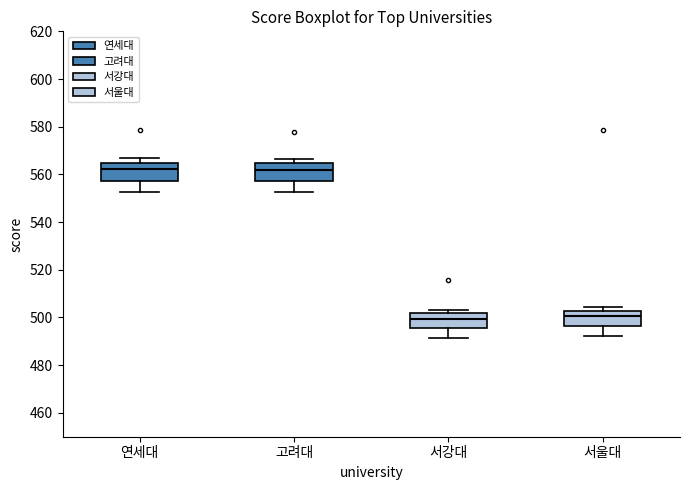

Reading left to right, transcribe this box plot: for each box, give where its median line is, the range the box spans, and where its two whiskers end, as read against the y-axis. The values are not printed on the chart, so give them approximately, as read against the axis.

연세대: median 562, box 558 to 564, whiskers 552 to 566
고려대: median 562, box 558 to 564, whiskers 552 to 566
서강대: median 500, box 496 to 502, whiskers 492 to 504
서울대: median 500, box 496 to 502, whiskers 492 to 504